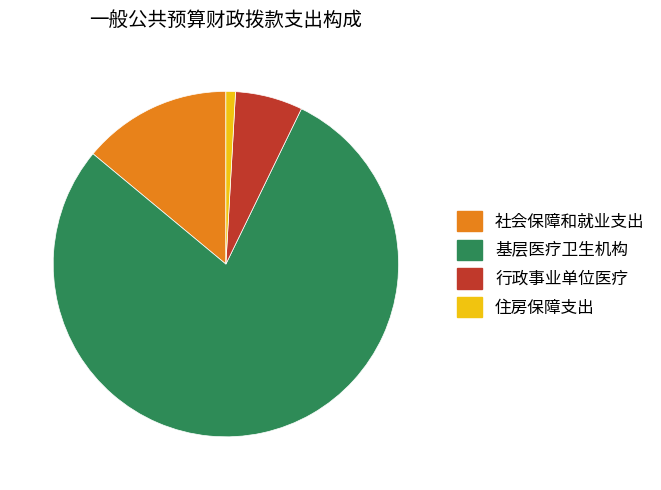

What is the majority slice?

基层医疗卫生机构